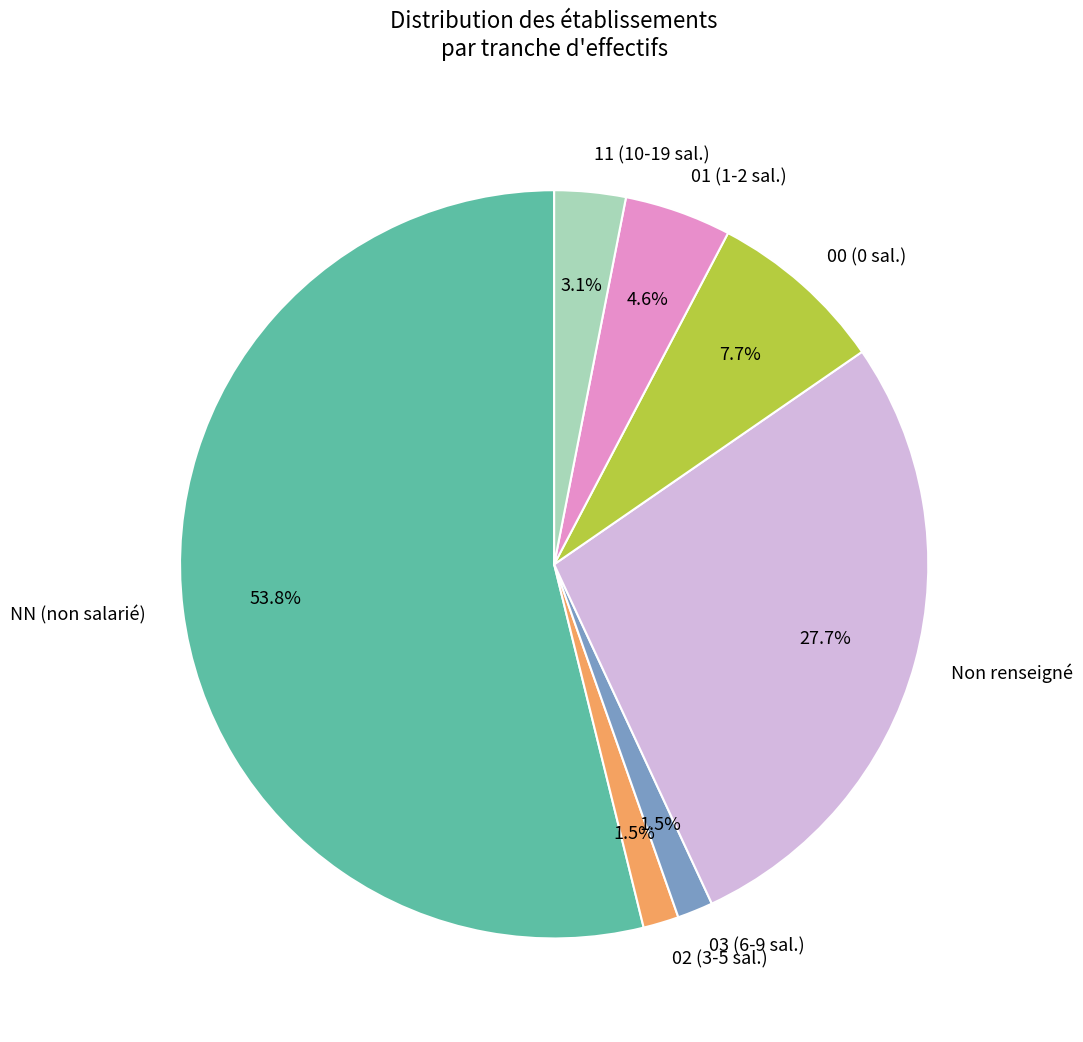

How many slices are in this pie chart?

7